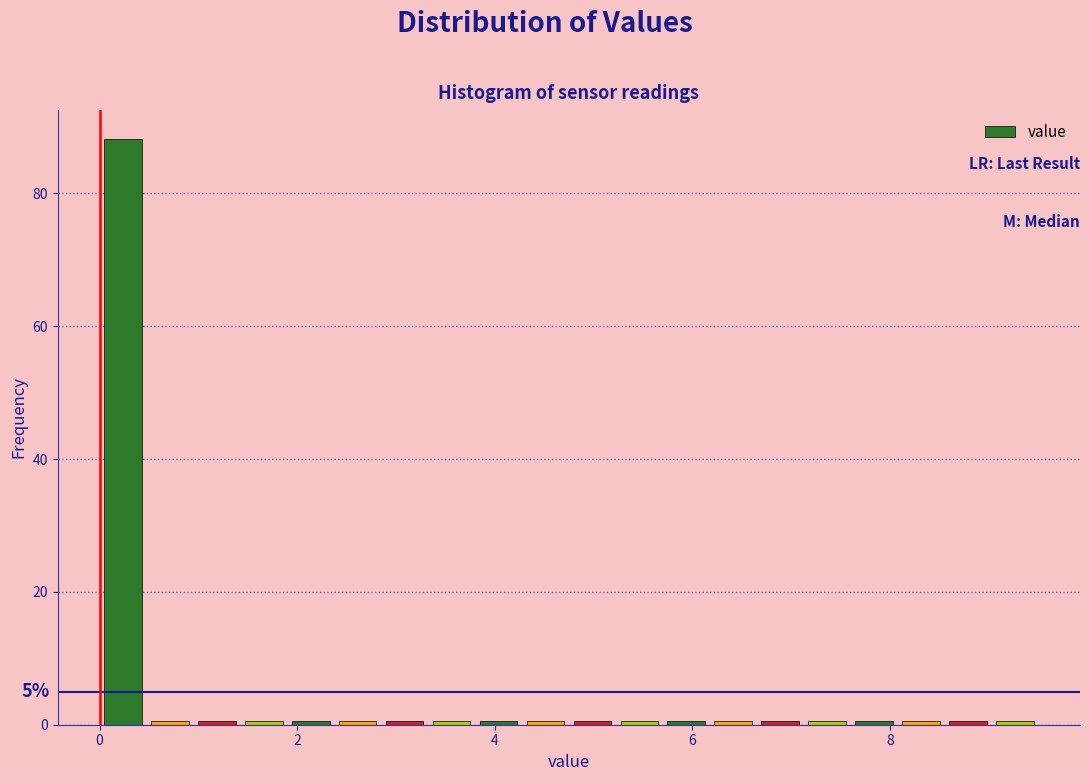

Read against the x-axis, roughly where is the centre of the tallest bar?

0.2